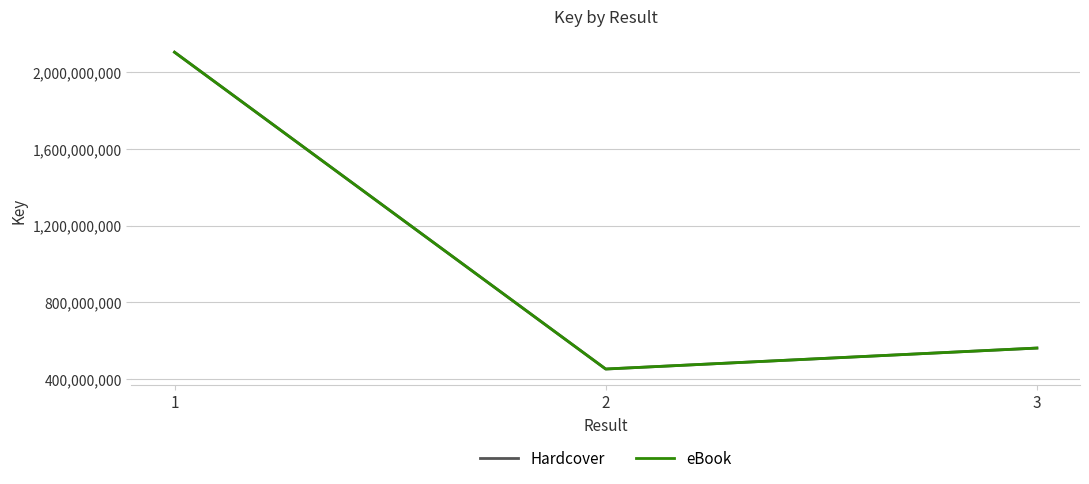

Is this an area chart (filled region under the line)?

No